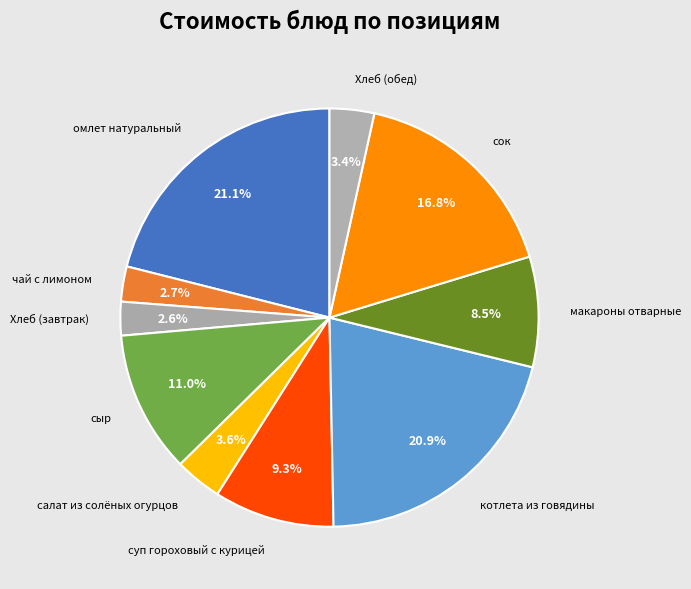

Does котлета из говядины represent more than half of the total?

No